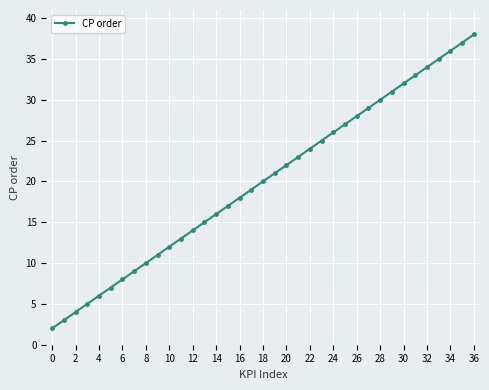

What is the average value?

20